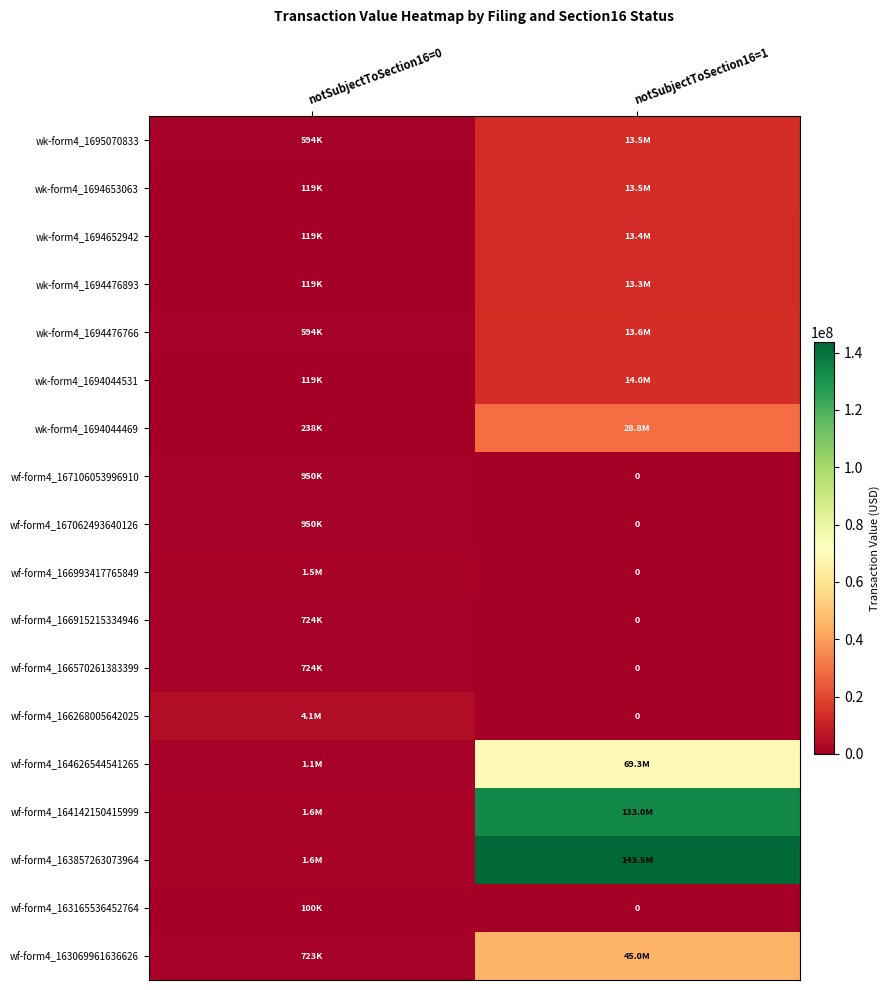

At which label does wk-form4_1694044469 reach its minimum?

notSubjectToSection16=0